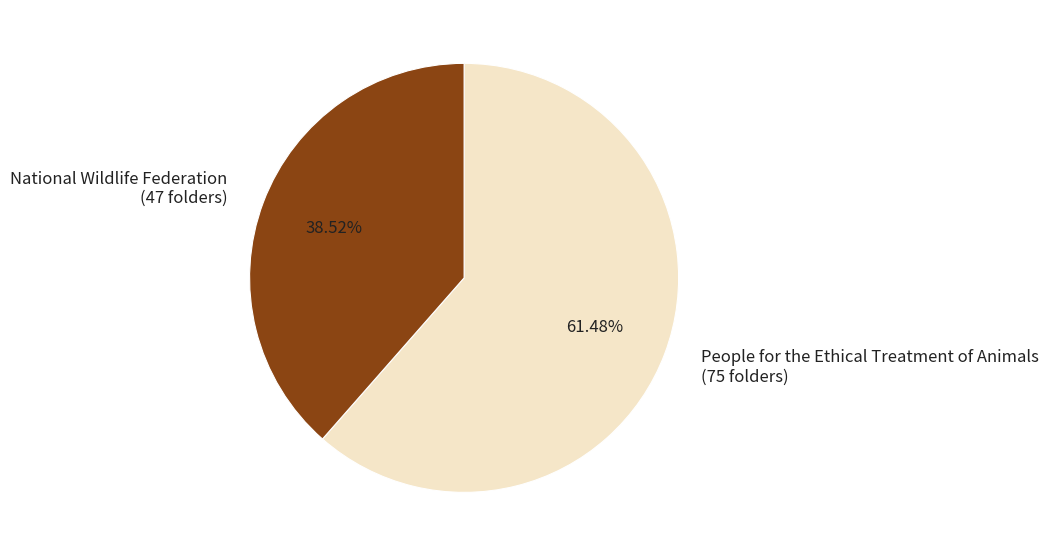

To the nearest percent, what is the difference between the largest and smallest slice percentages?

23%